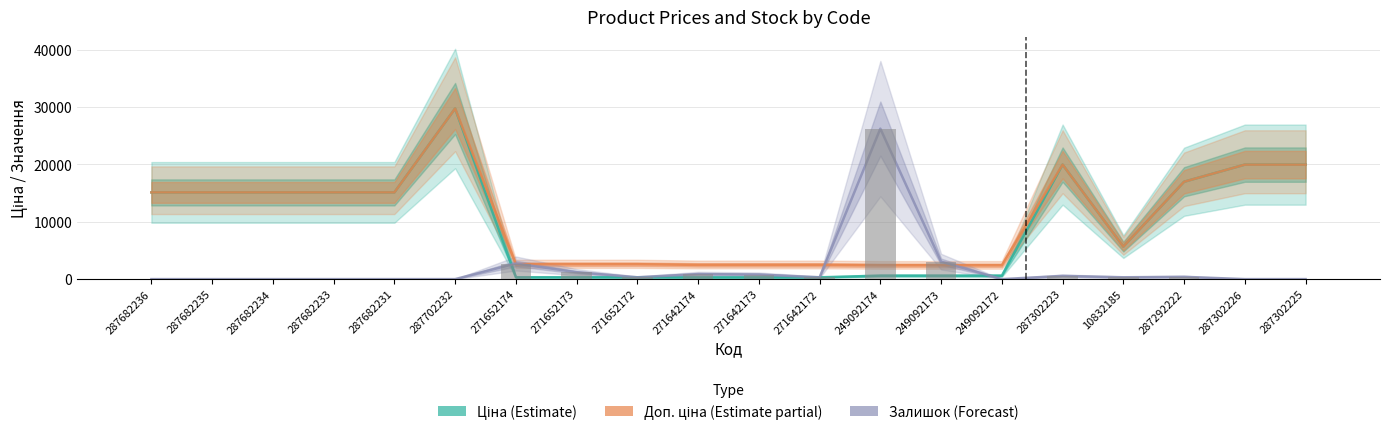

What is the lowest value of the Ціна (Estimate) series?

310.3